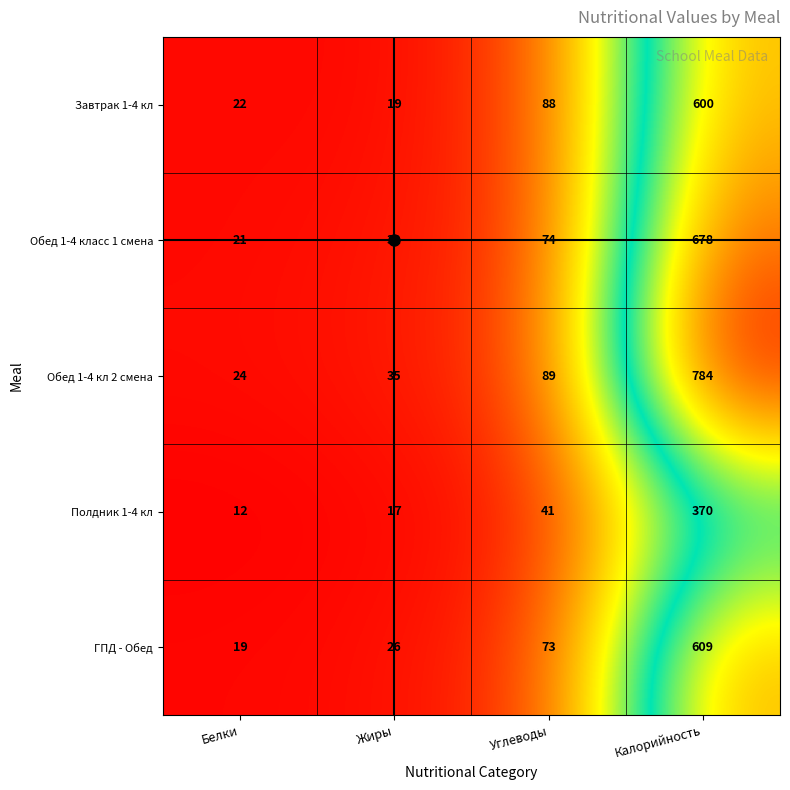

At which category does the chart reach its minimum across all series?

Белки